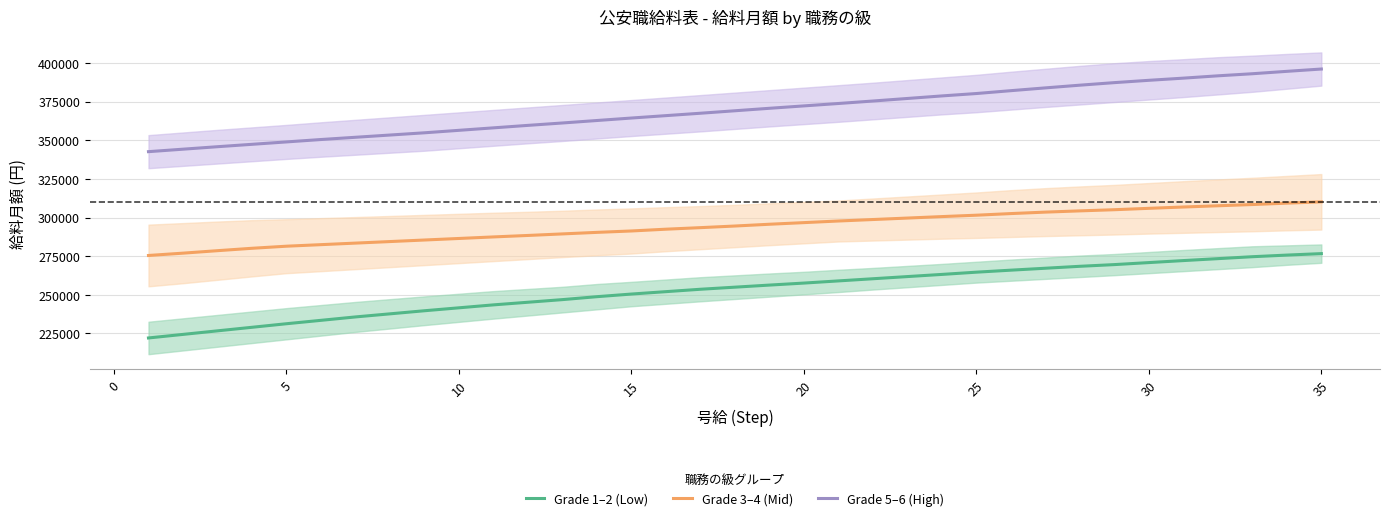

True or false: Grade 1–2 (Low) and Grade 3–4 (Mid) intersect in this chart.

False